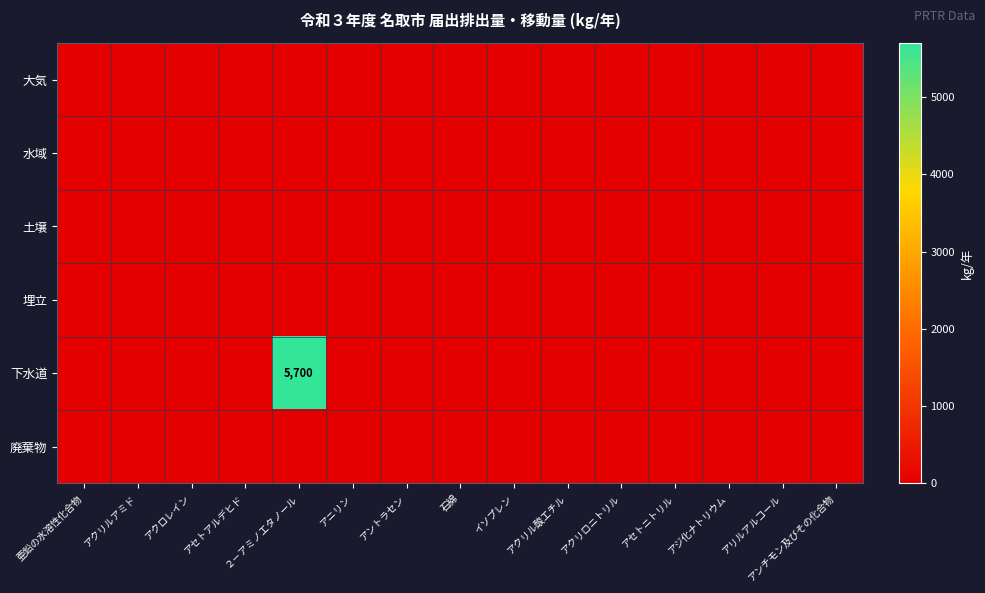

At アジ化ナトリウム, list the series in order from smallest to largest.

大気, 水域, 土壌, 埋立, 下水道, 廃棄物